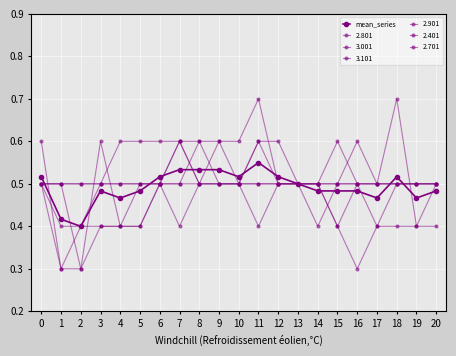

Does the chart have visible grid lines?

Yes